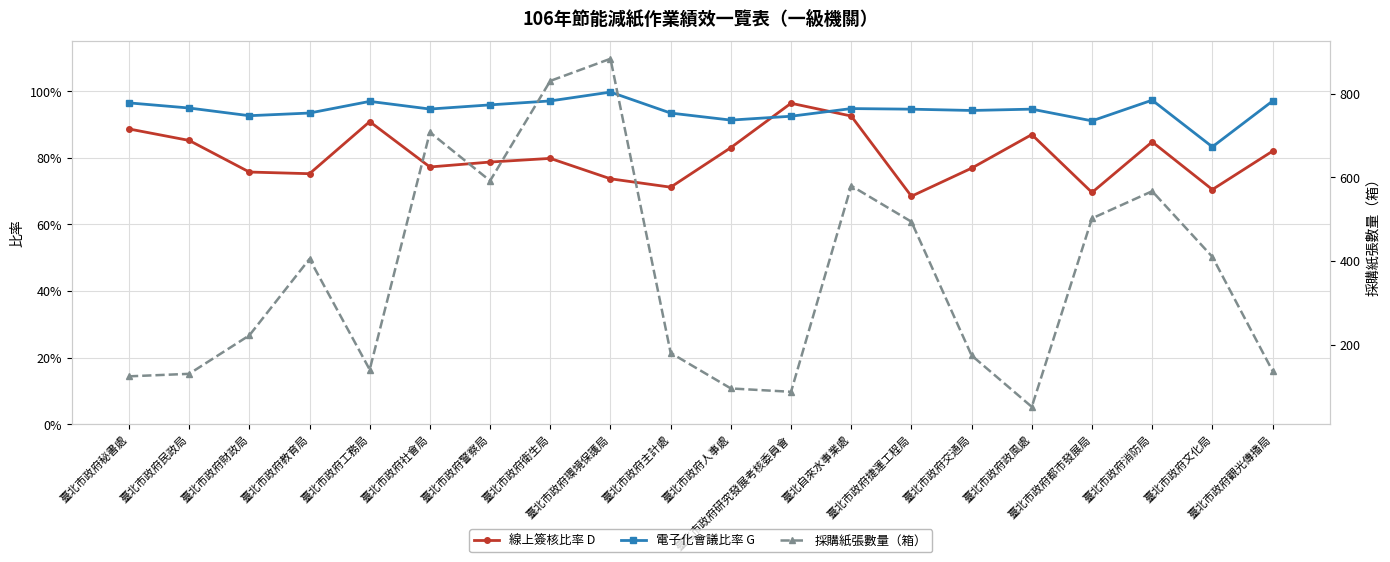

What is the minimum value for 電子化會議比率 G?

0.8